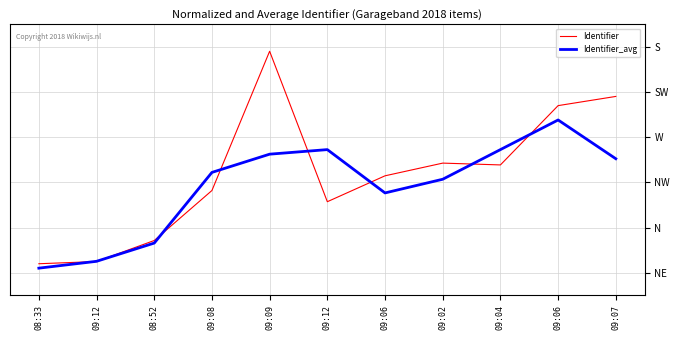

At which category does Identifier reach its first local valley?

09:12